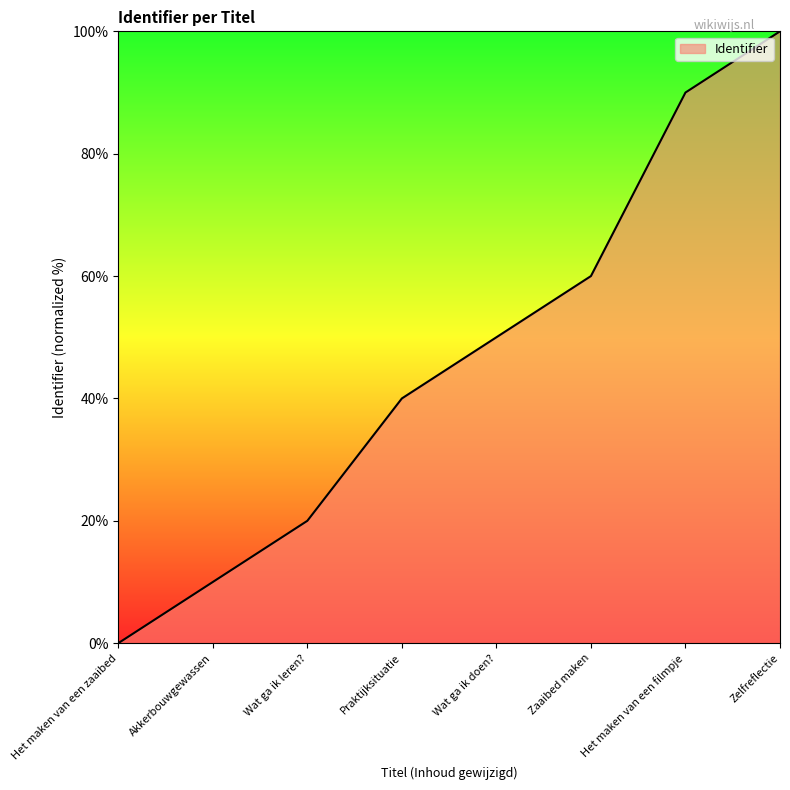

The value at Zelfreflectie is 100. True or false?

True